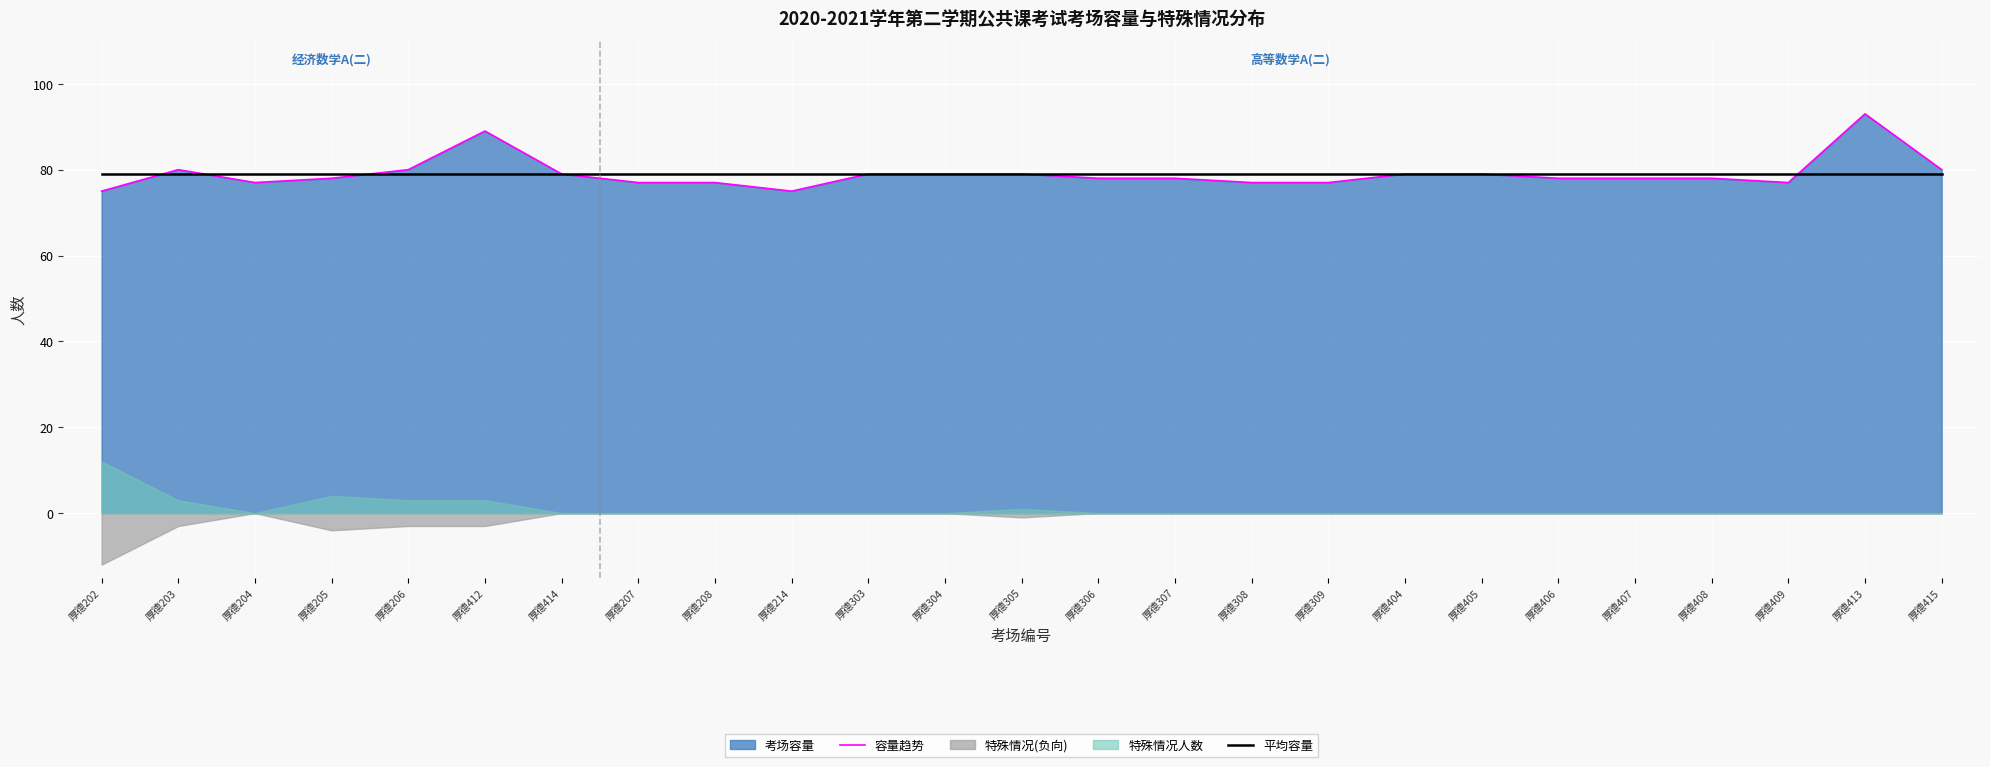

True or false: 平均容量 has a value of 79.0 at 厚德414.

True